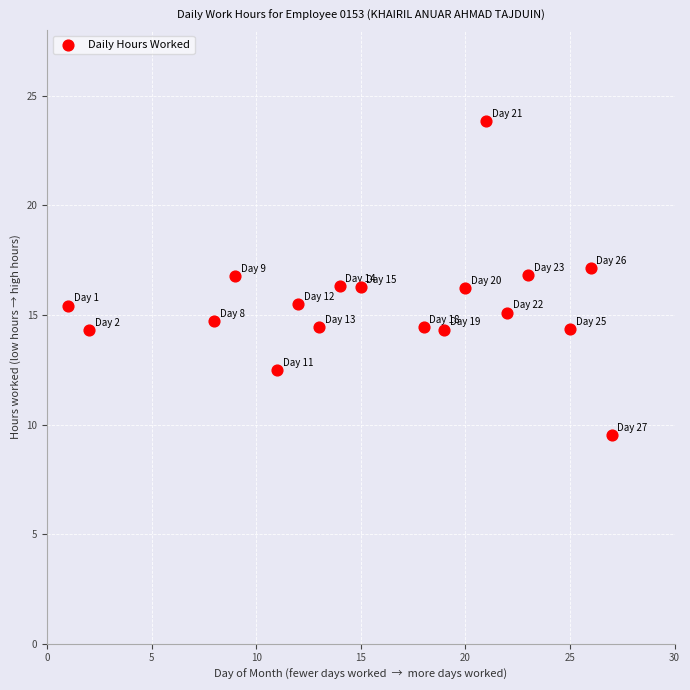

What is the range of X values (max minus min)?

26.0